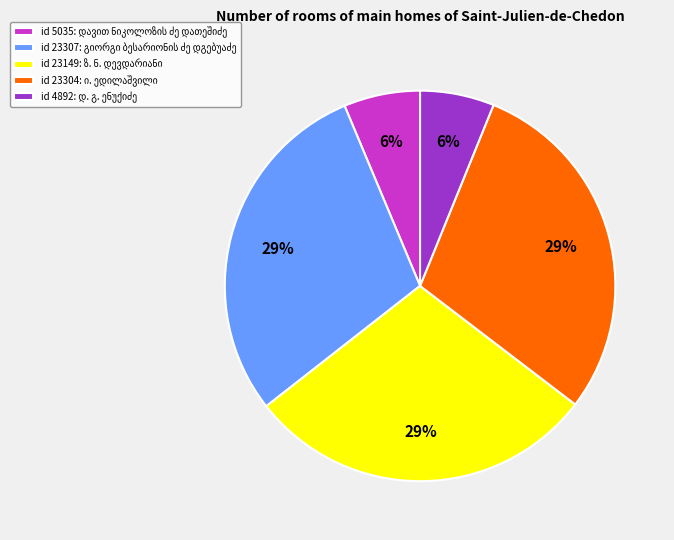

Does any single category account for the majority?

No